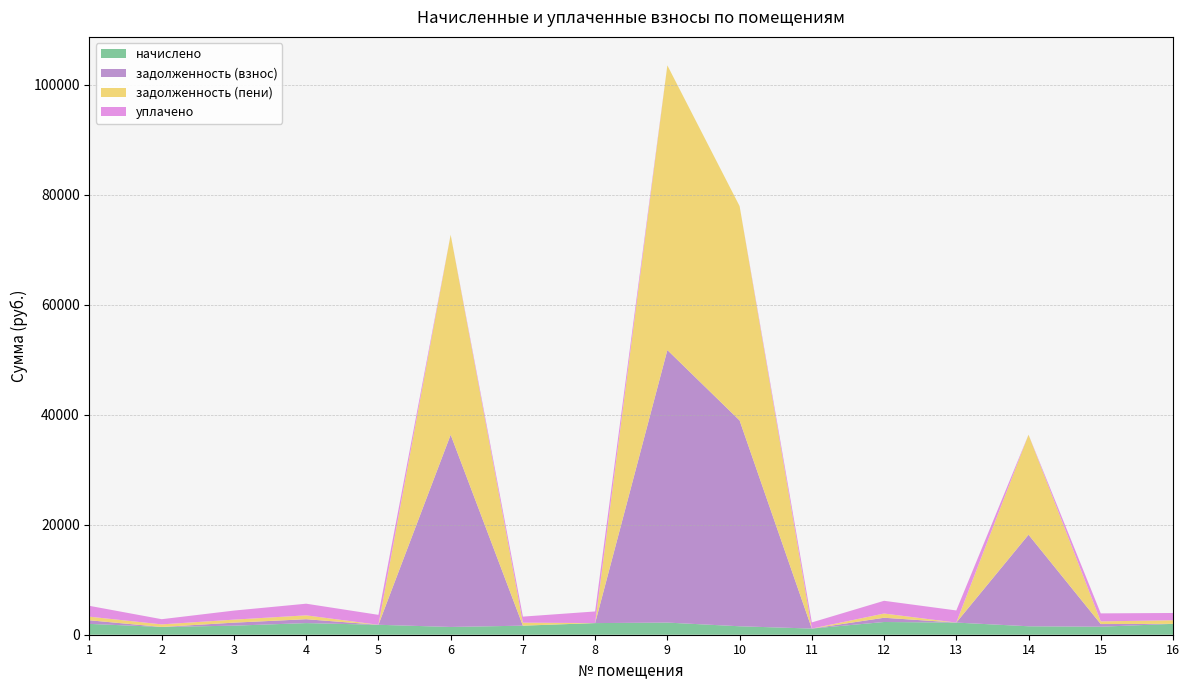

Reading left to right, list all the values displayed in this chart.

начислено: 1=1968.6	2=1411.4	3=1646.0	4=2115.3	5=1807.3	6=1411.4	7=1646.0	8=2115.3	9=2206.9	10=1536.1	11=1118.1	12=2313.2	13=2206.9	14=1536.1	15=1455.4	16=1976.0
задолженность (взнос): 1=656.2	2=0.0	3=548.7	4=705.1	5=0.0	6=34949.8	7=0.0	8=0.0	9=49555.3	10=37431.9	11=0.0	12=771.1	13=0.0	14=16649.4	15=485.1	16=0.0
задолженность (пени): 1=656.2	2=470.5	3=548.7	4=705.1	5=0.0	6=36361.2	7=548.7	8=0.0	9=51762.2	10=38967.9	11=0.0	12=771.1	13=0.0	14=18185.5	15=485.1	16=658.7
уплачено: 1=1968.6	2=940.9	3=1646.0	4=2115.3	5=1807.3	6=0.0	7=1097.4	8=2115.3	9=0.0	10=0.0	11=1118.1	12=2313.2	13=2206.9	14=0.0	15=1455.4	16=1317.3